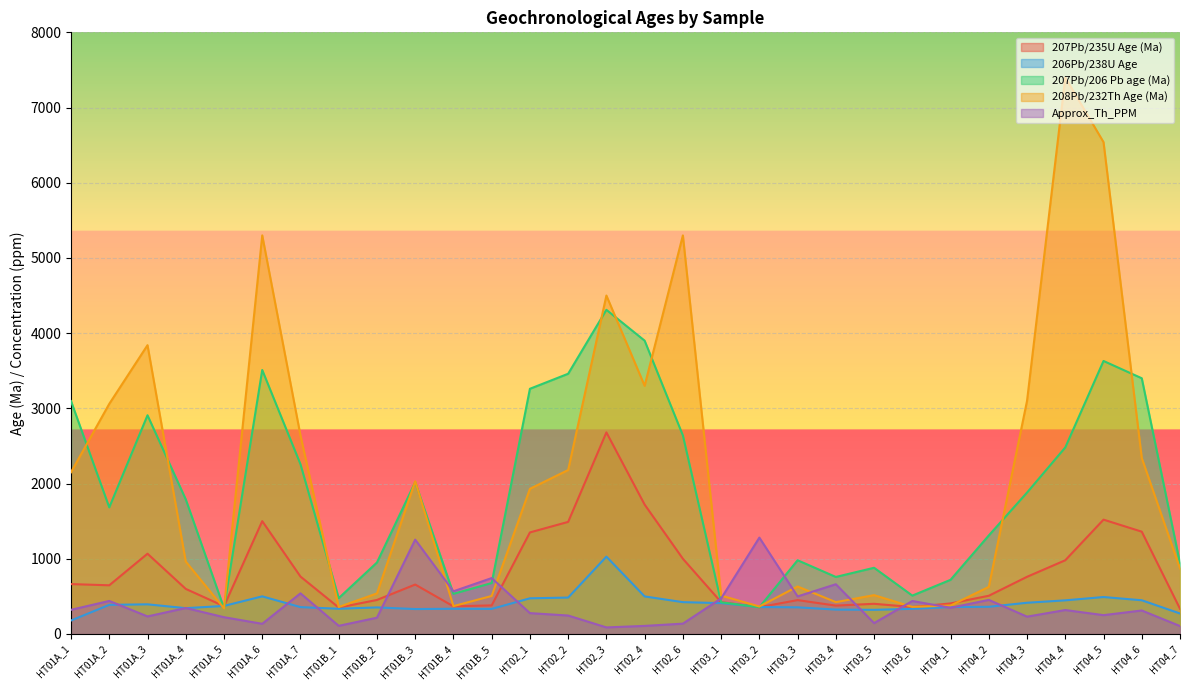

Reading left to right, extract all data points from this chart.

207Pb/235U Age (Ma): 663.0	647.0	1067.0	599.0	368.9	1500.0	763.0	351.0	452.0	657.0	367.0	380.0	1350.0	1490.0	2680.0	1720.0	1000.0	423.0	356.3	450.0	377.0	401.0	358.0	406.0	508.0	760.0	980.0	1520.0	1360.0	335.0
206Pb/238U Age: 178.7	387.0	394.0	343.0	372.7	500.0	357.0	335.0	353.0	331.0	335.0	333.0	474.0	484.0	1028.0	499.0	423.0	410.0	358.0	354.0	324.0	321.0	334.0	358.0	361.0	415.0	447.0	491.0	448.0	272.0
207Pb/206 Pb age (Ma): 3096.0	1683.0	2908.0	1790.0	344.0	3510.0	2257.0	476.0	950.0	2018.0	534.0	677.0	3260.0	3460.0	4310.0	3900.0	2640.0	421.0	356.0	980.0	758.0	880.0	510.0	720.0	1310.0	1880.0	2480.0	3630.0	3400.0	940.0
208Pb/232Th Age (Ma): 2150.0	3060.0	3840.0	963.0	340.0	5300.0	2640.0	358.0	539.0	2030.0	370.0	505.0	1930.0	2180.0	4500.0	3300.0	5300.0	510.0	365.0	631.0	423.0	516.0	360.0	378.0	626.0	3100.0	7400.0	6540.0	2340.0	870.0
Approx_Th_PPM: 321.0	439.0	233.0	345.0	222.8	135.0	540.0	108.0	216.0	1254.0	567.0	743.0	277.0	245.0	87.0	107.0	137.0	472.0	1281.0	499.0	661.0	144.0	438.0	348.0	453.0	230.0	318.0	250.0	312.0	105.0